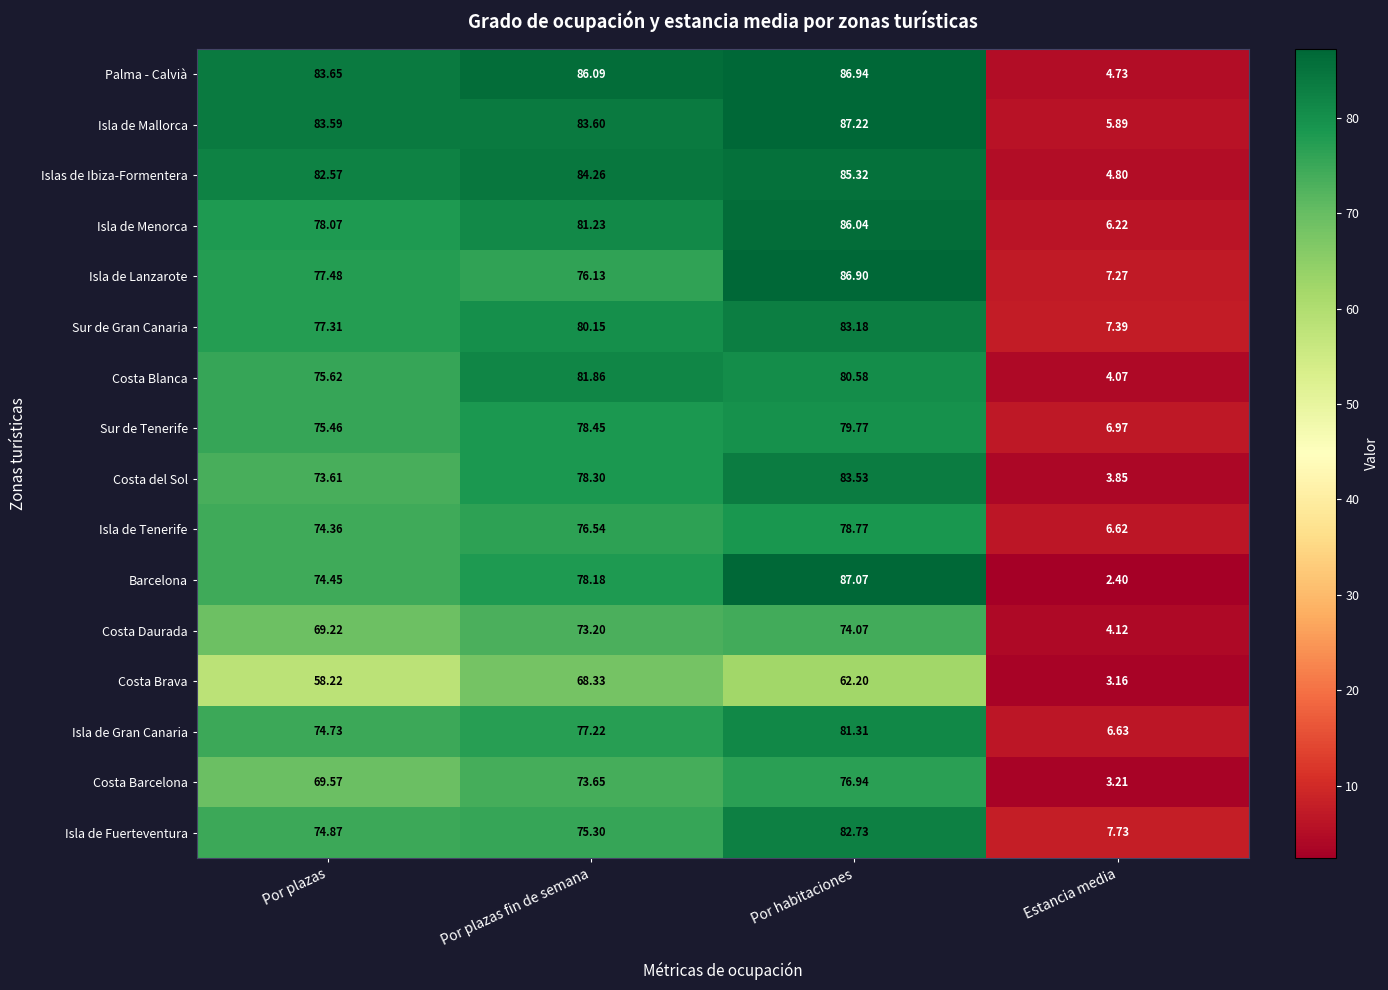

At which label does Isla de Gran Canaria reach its peak?

Por habitaciones